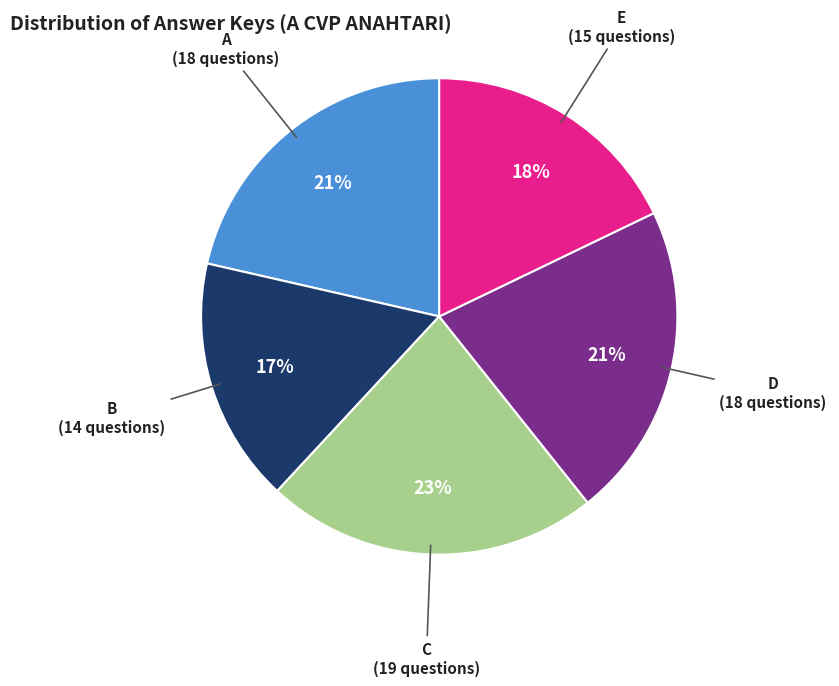

Is there any slice that represents more than half of the pie?

No